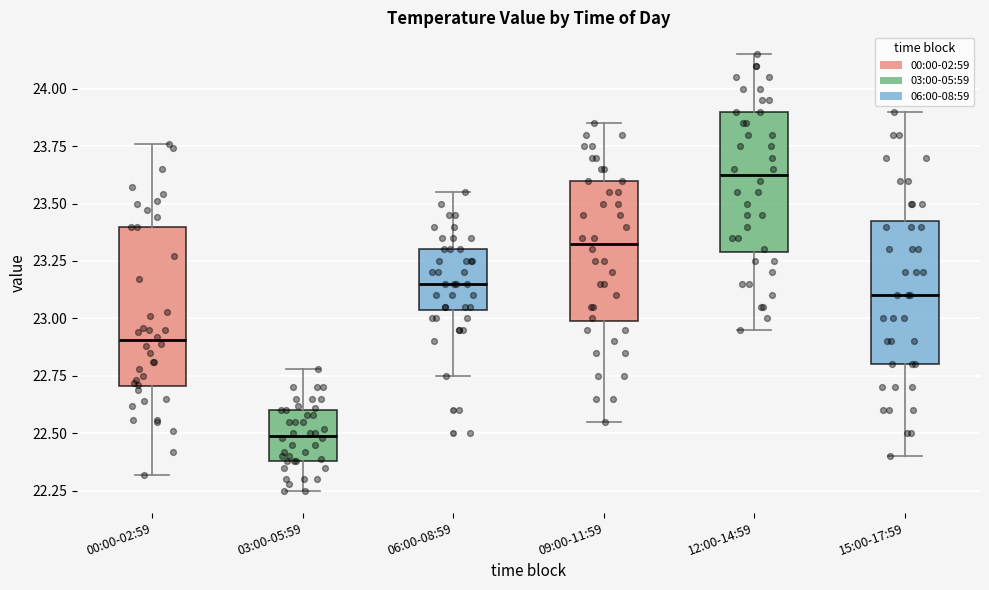

Which box has the lowest median line?

03:00-05:59